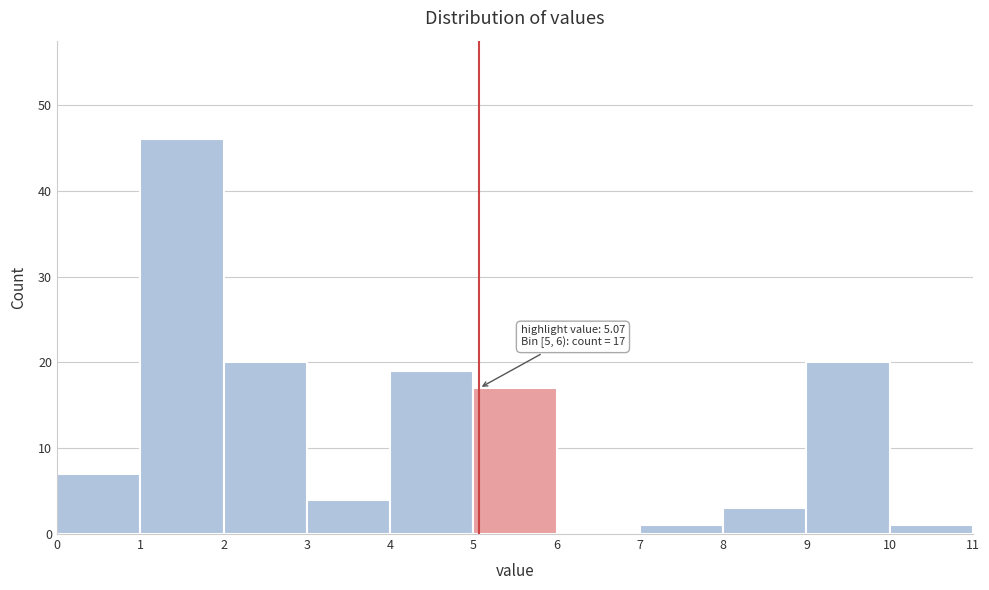

Over which range of the x-axis is the bar tallest?

1 to 2